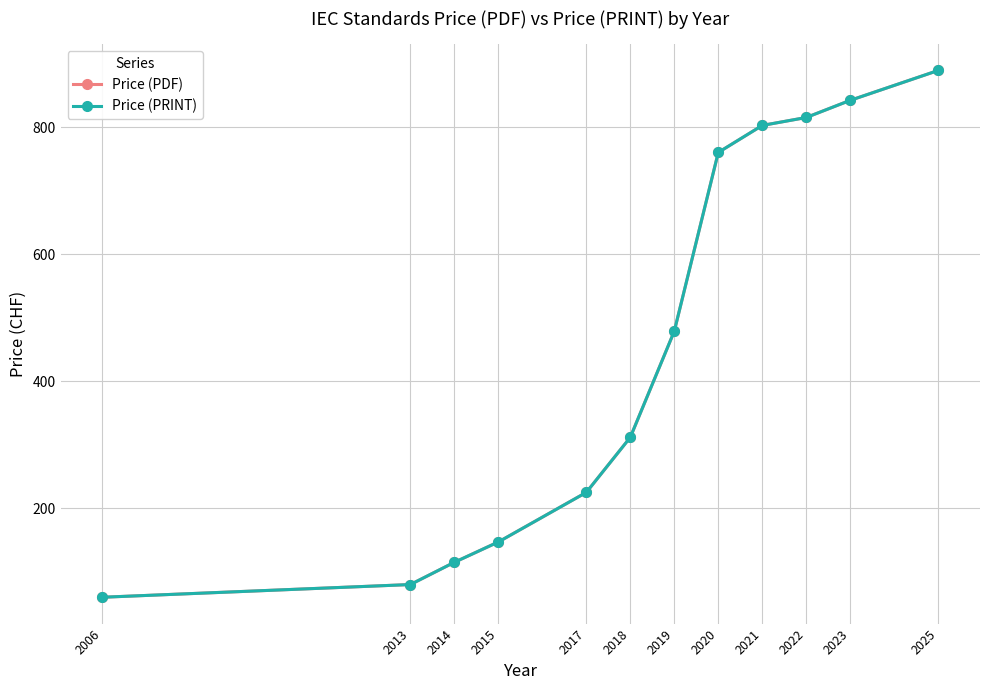

Does the chart have visible grid lines?

Yes